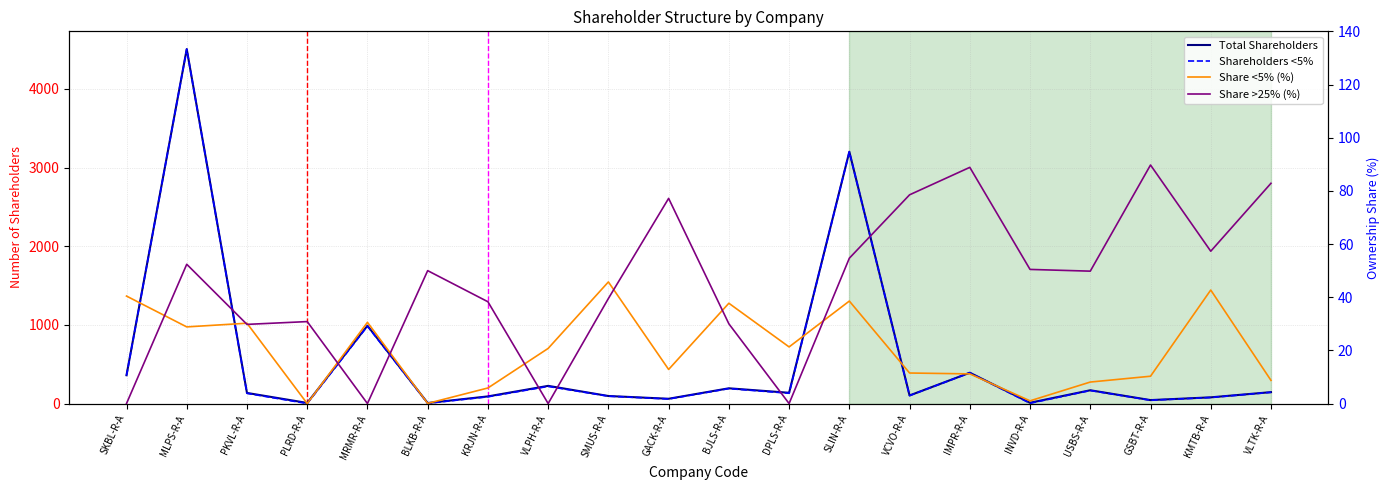

What is the greatest value displayed?

4506.0